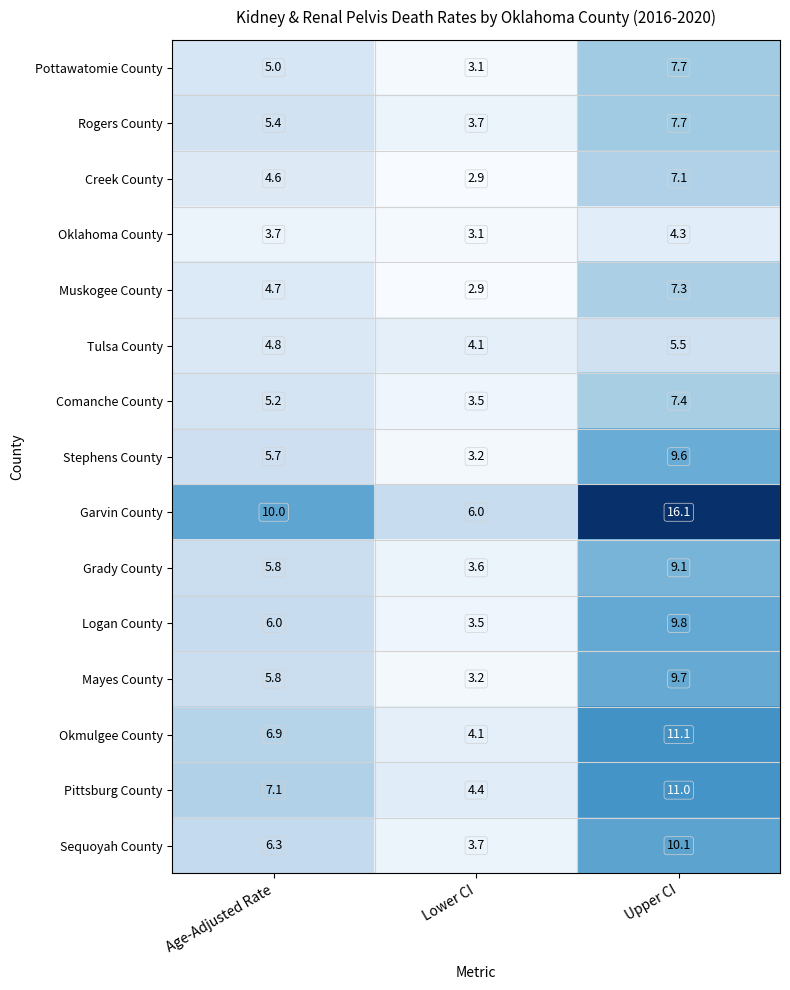

How many categories are shown in the chart?

3